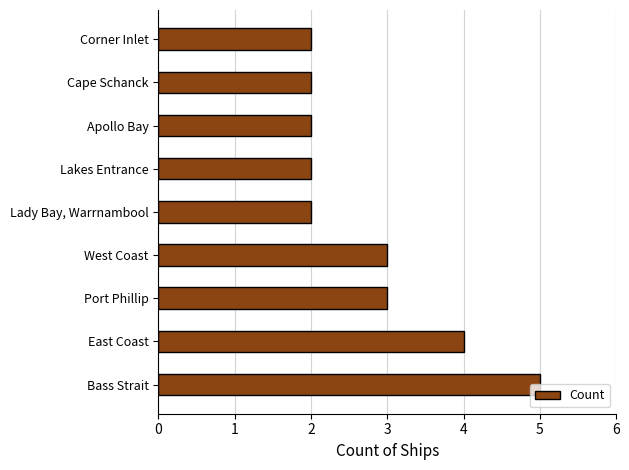

What is the sum of all values?

25